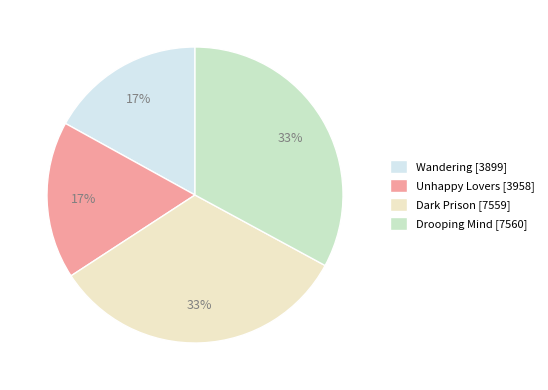

To the nearest percent, what portion does Drooping Mind represent?

33%